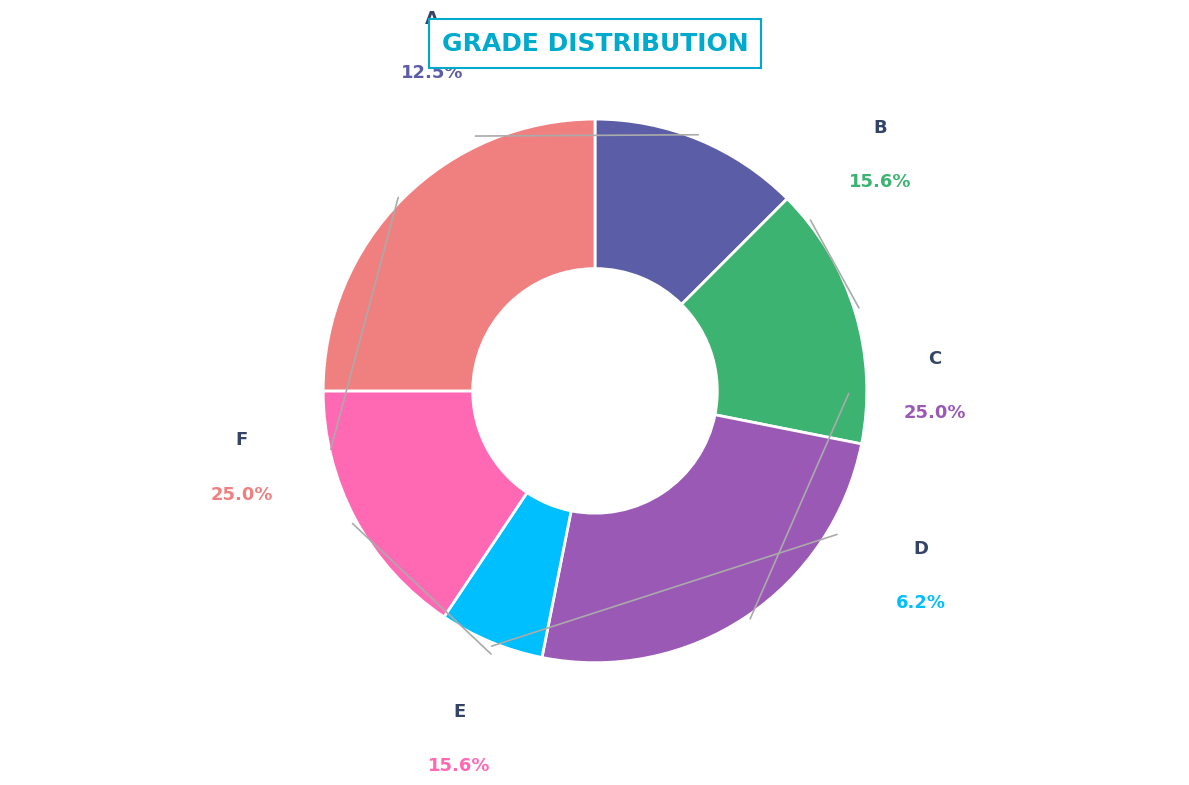

What is the change in value from B to C?

+3